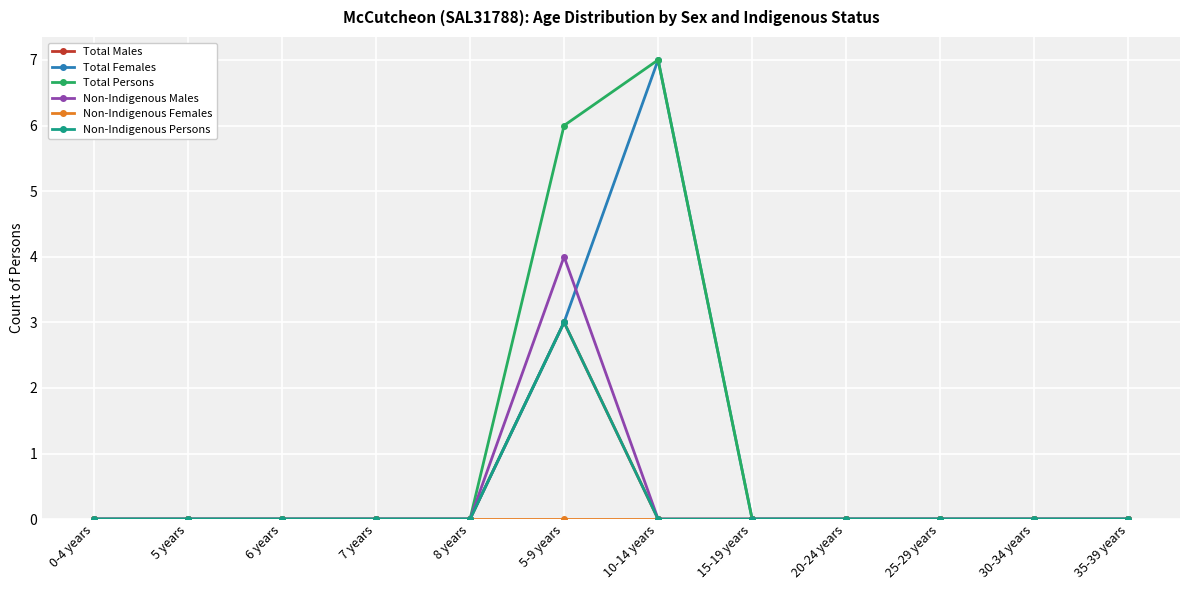

Reading right to left, extract all data points from this chart.

Total Males: 0	0	0	0	0	0	3	0	0	0	0	0
Total Females: 0	0	0	0	0	7	3	0	0	0	0	0
Total Persons: 0	0	0	0	0	7	6	0	0	0	0	0
Non-Indigenous Males: 0	0	0	0	0	0	4	0	0	0	0	0
Non-Indigenous Females: 0	0	0	0	0	0	0	0	0	0	0	0
Non-Indigenous Persons: 0	0	0	0	0	0	3	0	0	0	0	0